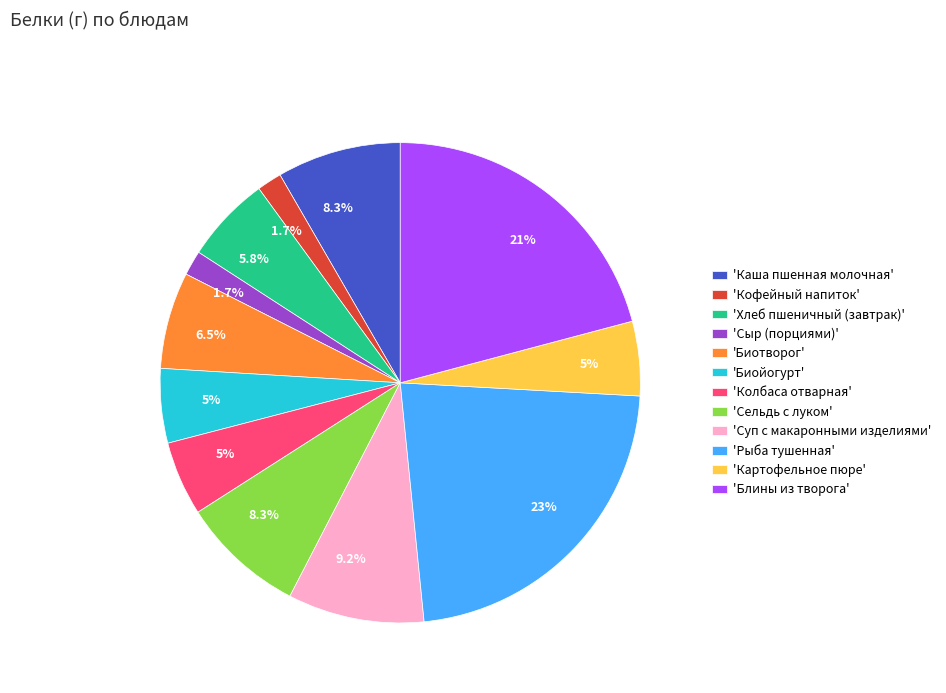

What is the ratio of the value at 'Биойогурт' to the value at 'Колбаса отварная'?

1.0